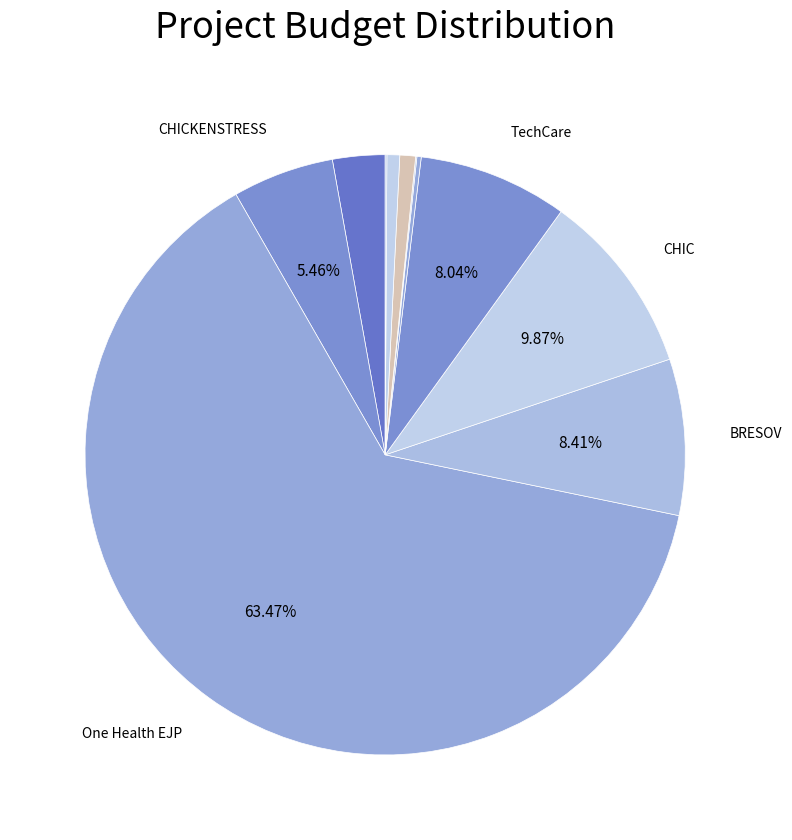

Which category has the biggest portion of the pie?

One Health EJP